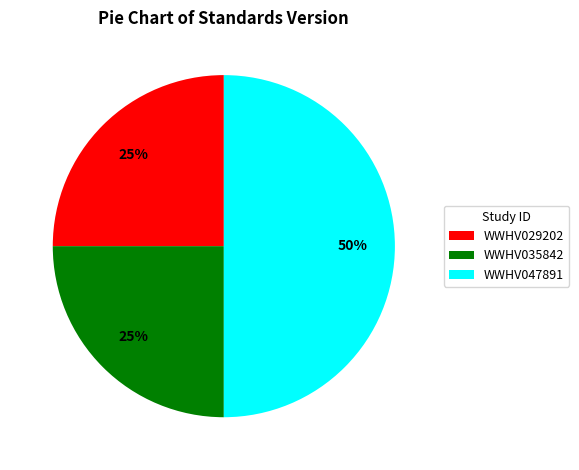

The WWHV035842 slice represents 14% of the pie. True or false?

False